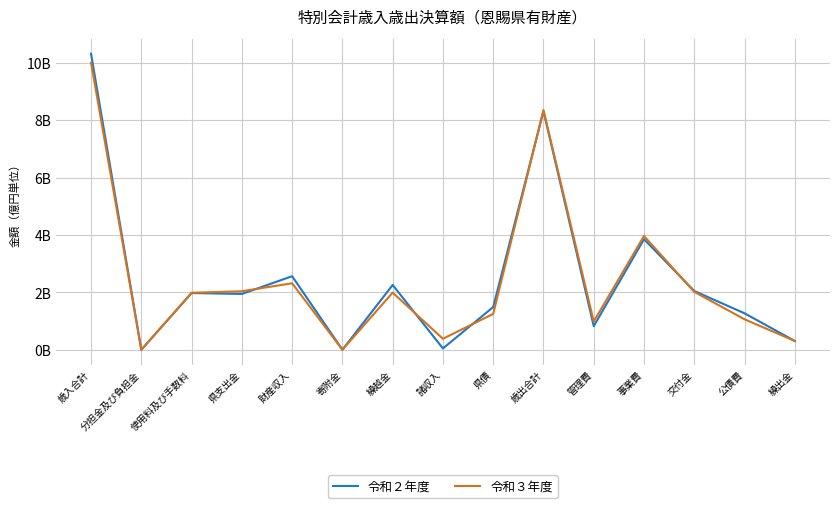

Rank the series by their maximum value, from lowest to highest.

令和３年度, 令和２年度